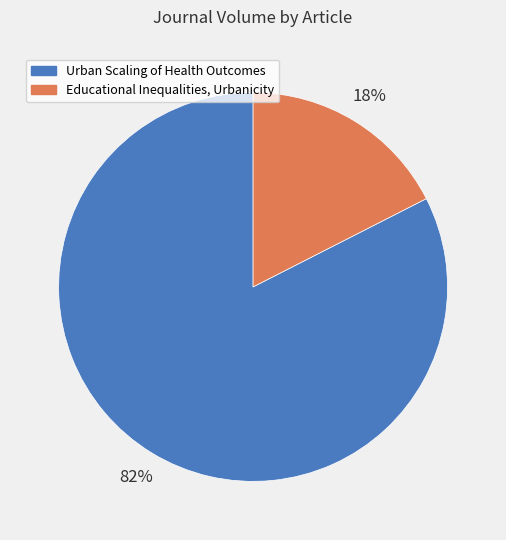

Rank the categories by value from highest to lowest.

Urban Scaling of Health Outcomes, Educational Inequalities, Urbanicity